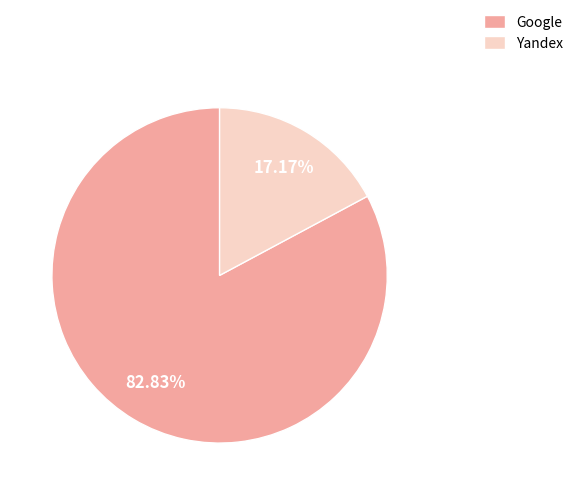

How many slices are in this pie chart?

2